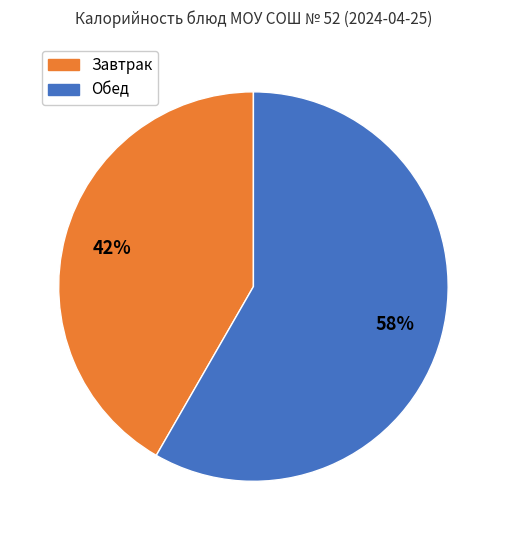

To the nearest percent, what is the average slice percentage?

50%